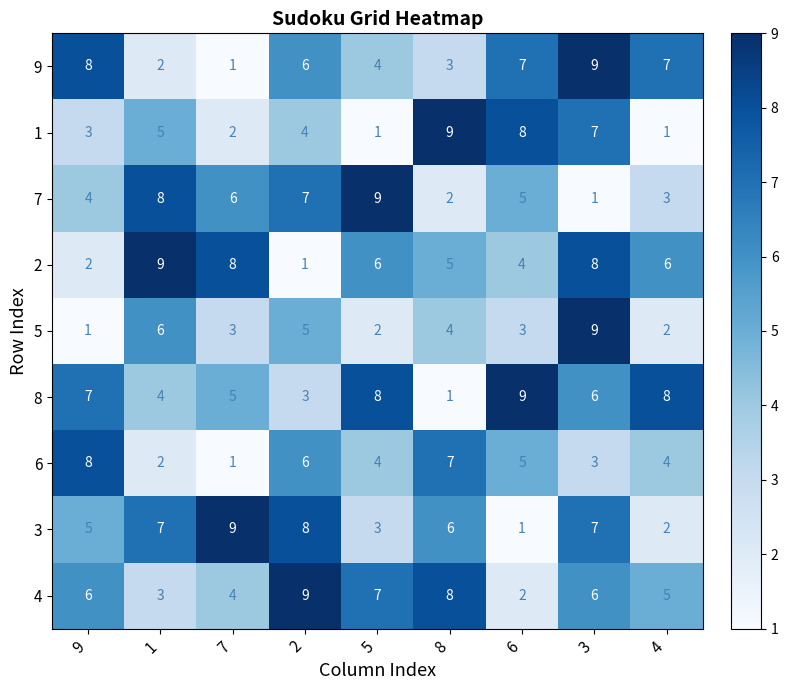

What is the total value across all series at 6?

44